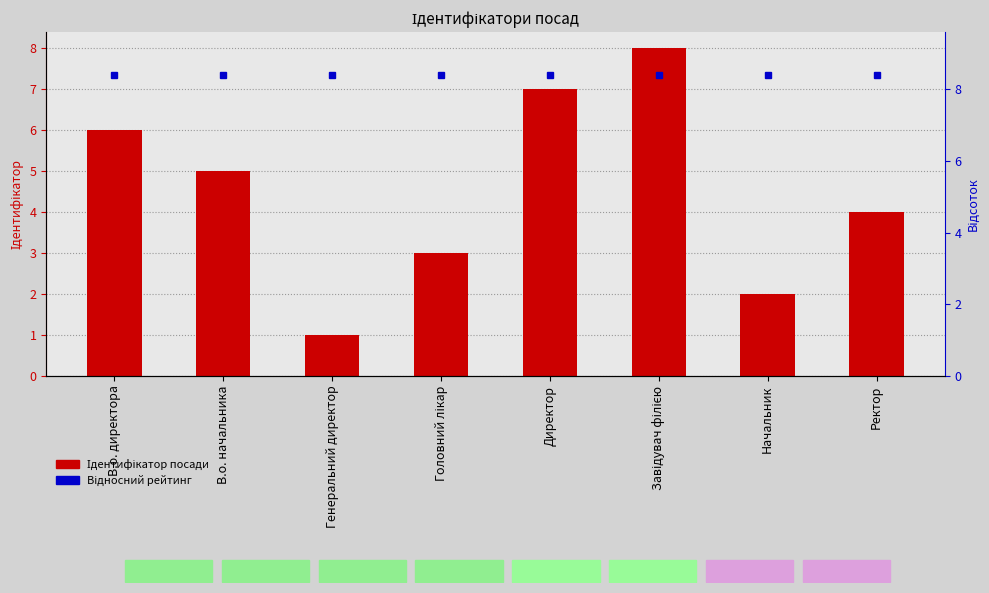

Rank the categories by value from highest to lowest.

Завідувач філією, Директор, В.о. директора, В.о. начальника, Ректор, Головний лікар, Начальник, Генеральний директор